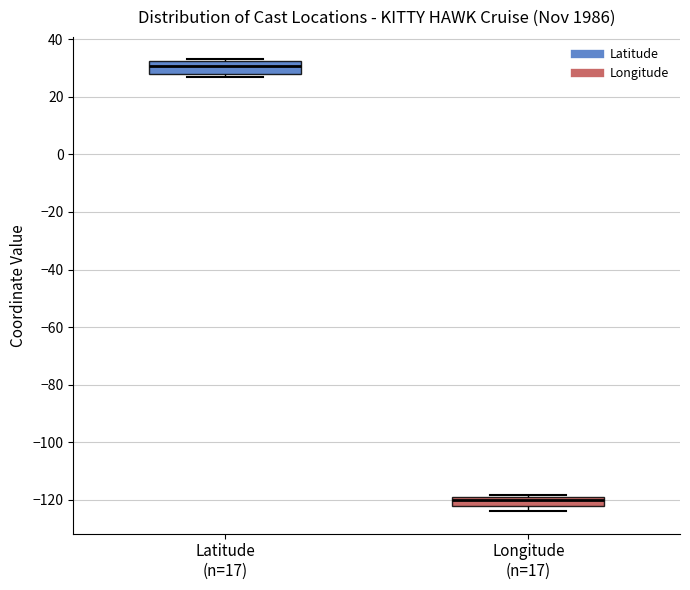

Reading left to right, transcribe this box plot: for each box, give where its median line is, the range the box spans, and where its two whiskers end, as read against the y-axis. The values are not printed on the chart, so give them approximately, as read against the axis.

Latitude (n=17): median 30, box 28 to 32, whiskers 26 to 32
Longitude (n=17): median -120, box -122 to -118, whiskers -124 to -118 (just above the box's upper edge)